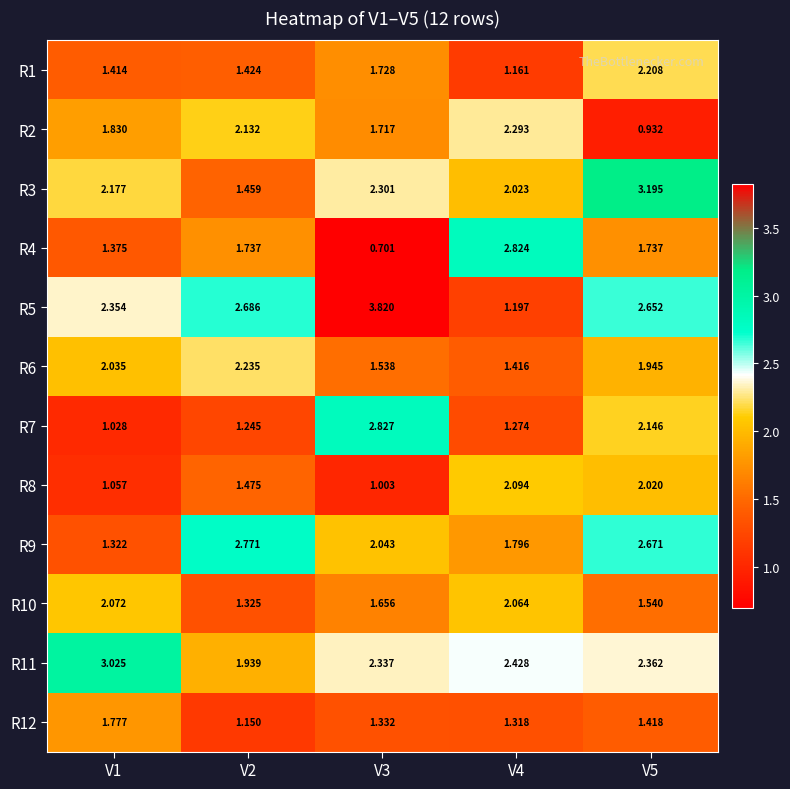

At V1, list the series in order from smallest to largest.

R7, R8, R9, R4, R1, R12, R2, R6, R10, R3, R5, R11